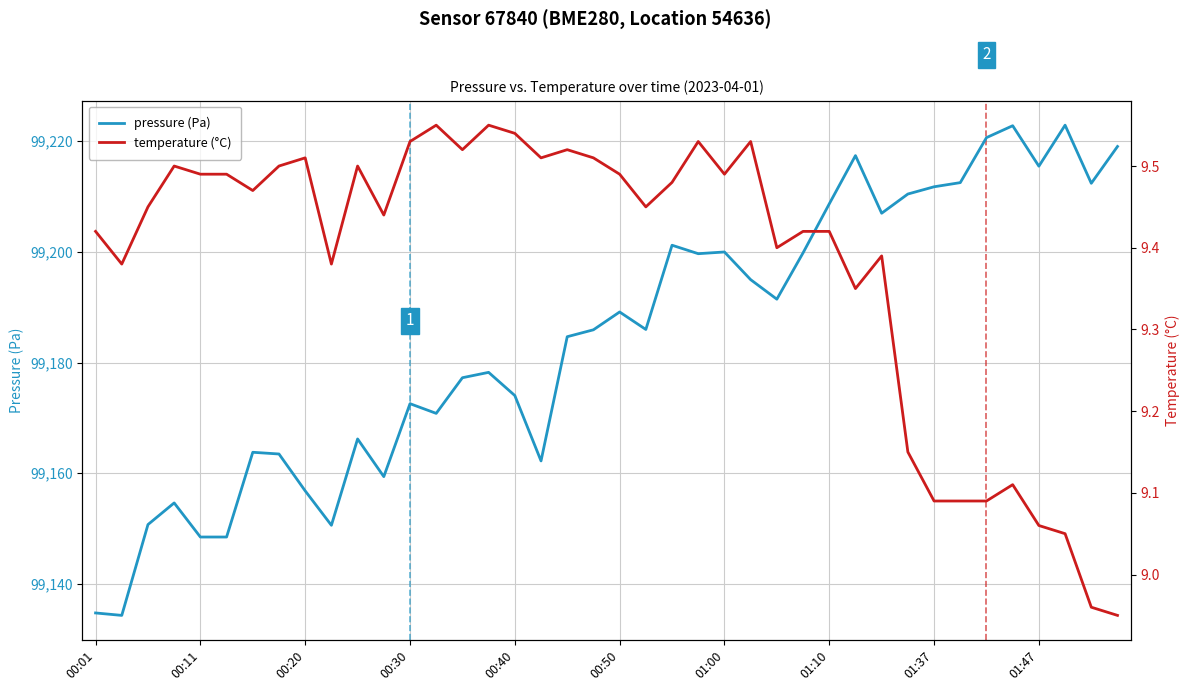

What are all the series names shown in the legend?

pressure (Pa), temperature (°C)